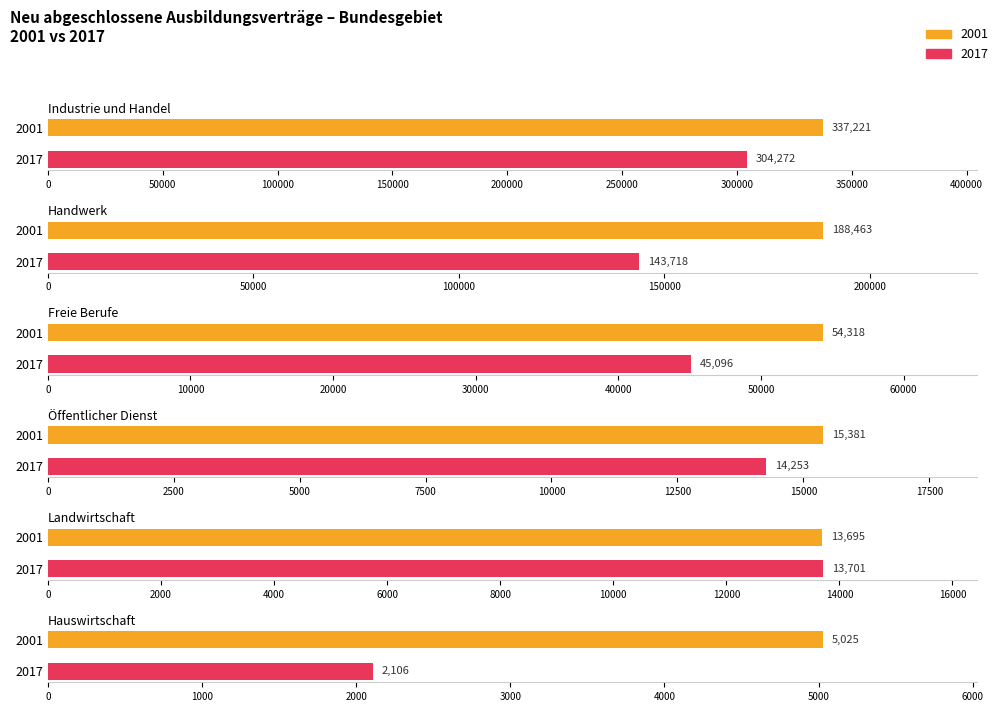

The value of Handwerk at 2001 is 188463. True or false?

True